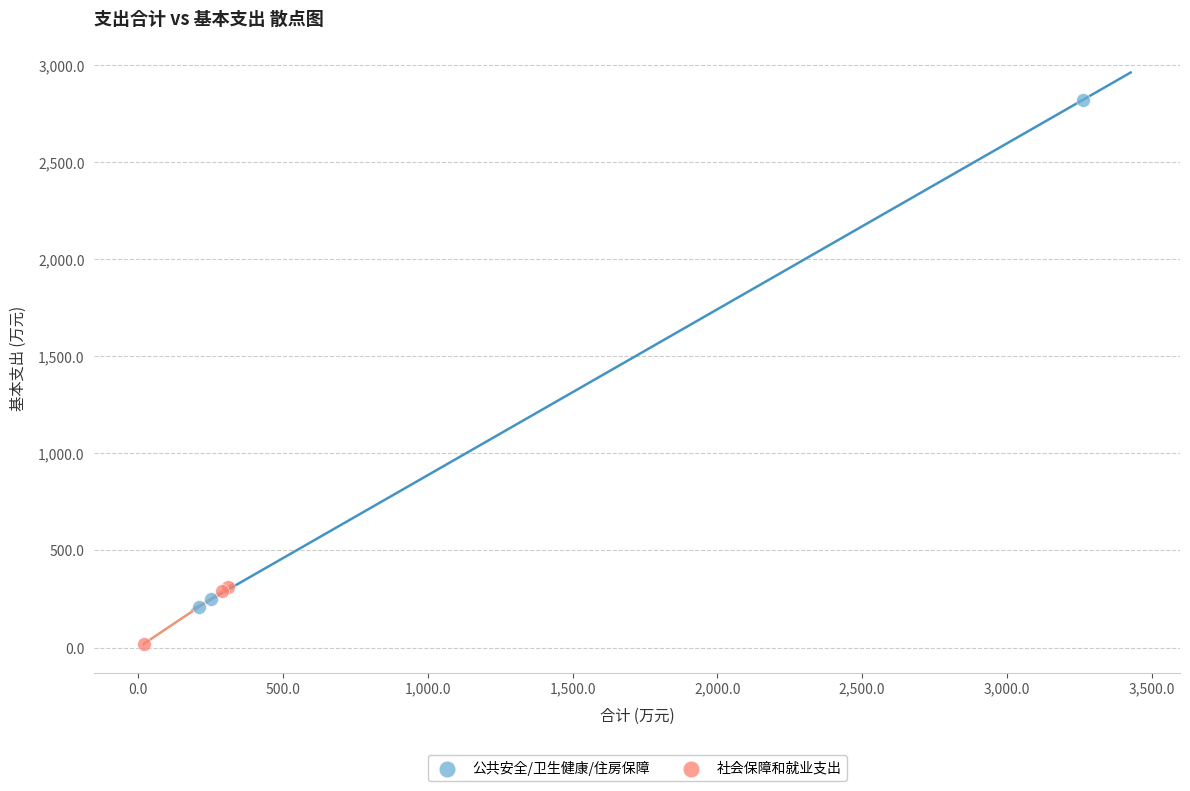

Which series reaches the maximum Y coordinate?

公共安全/卫生健康/住房保障